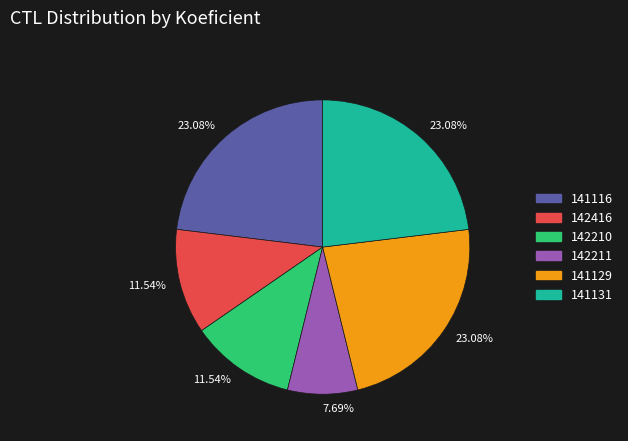

Is there a majority slice in this chart?

No